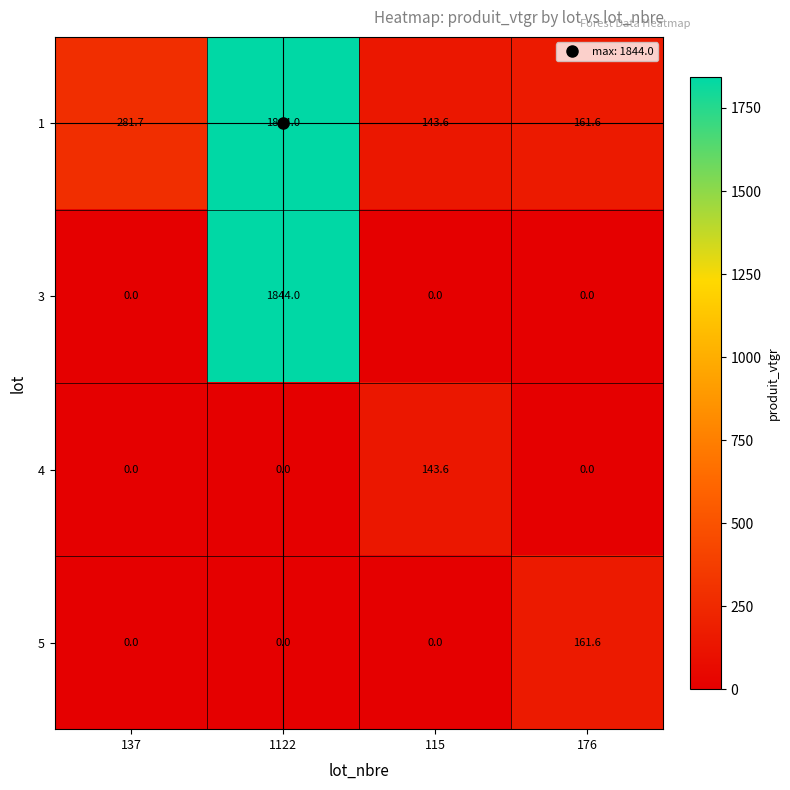

What is the sum of all 4 values?

143.6